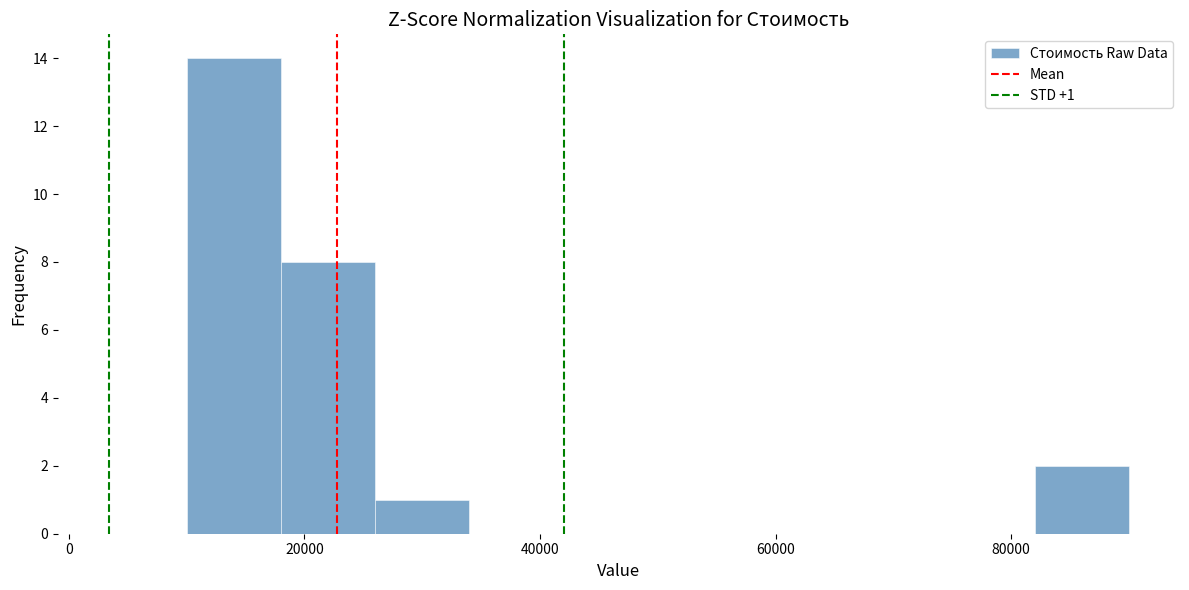

Which range on the x-axis has the tallest bar?

10000 to 18000